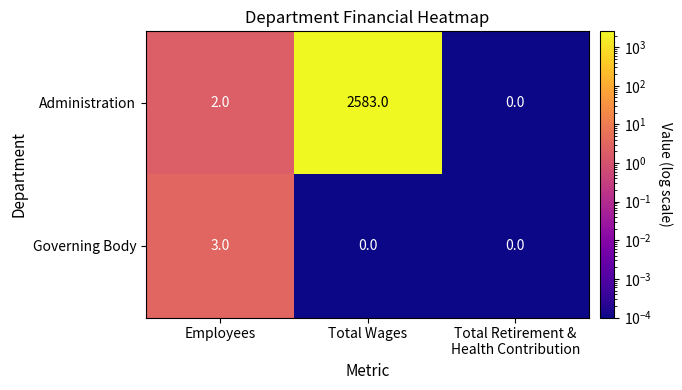

Between Total Wages and Total Retirement &
Health Contribution, which series saw the biggest shift?

Administration